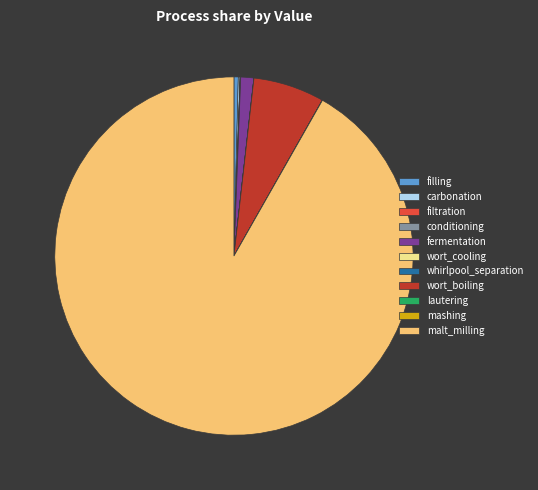

Is it true that wort_boiling is 6% of the pie?

True